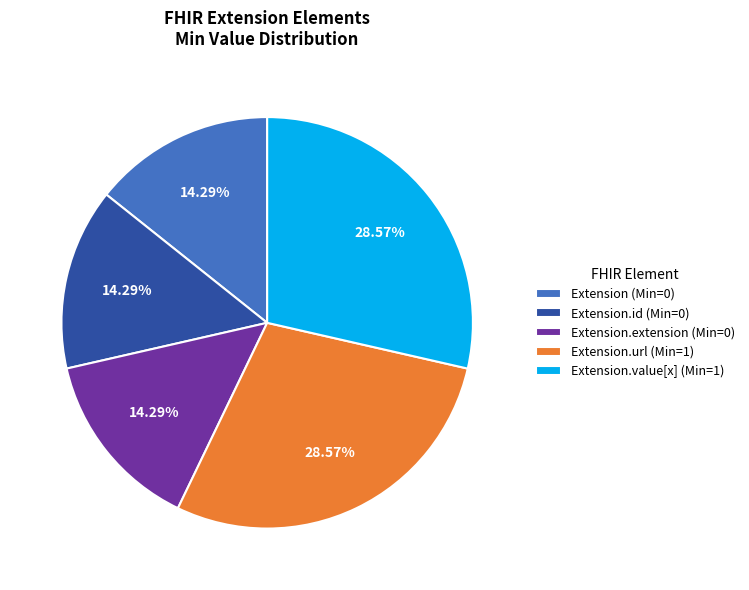

Does Extension.extension (Min=0) represent more than half of the total?

No